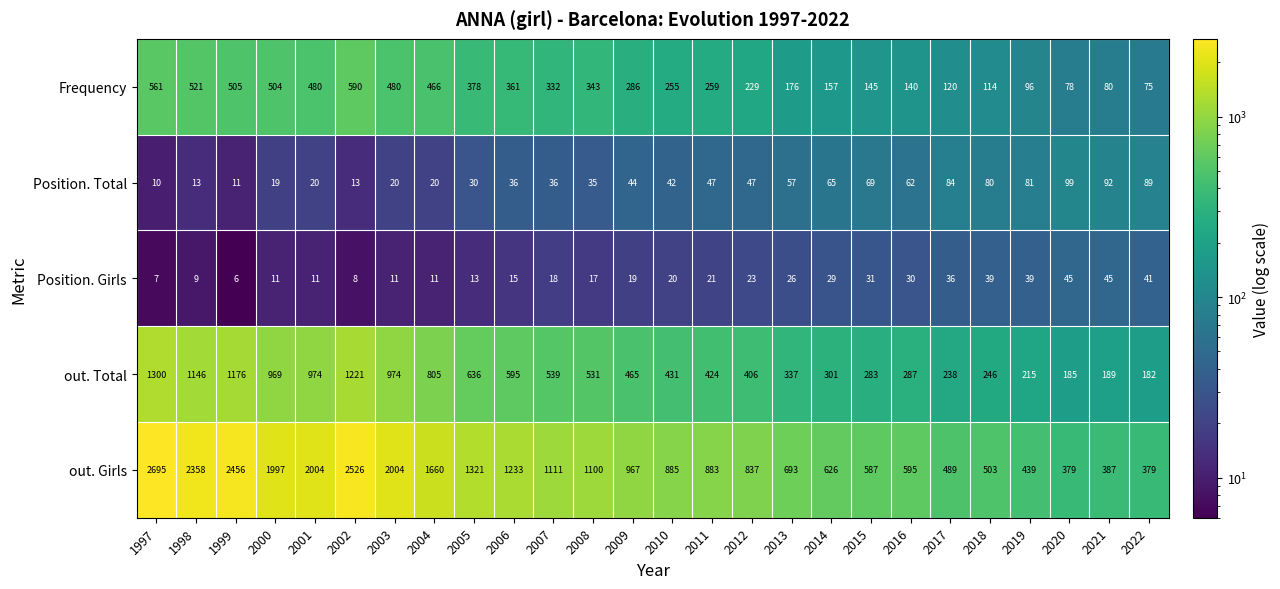

What is the sum of the Position. Total values at 2020 and 2017?

183